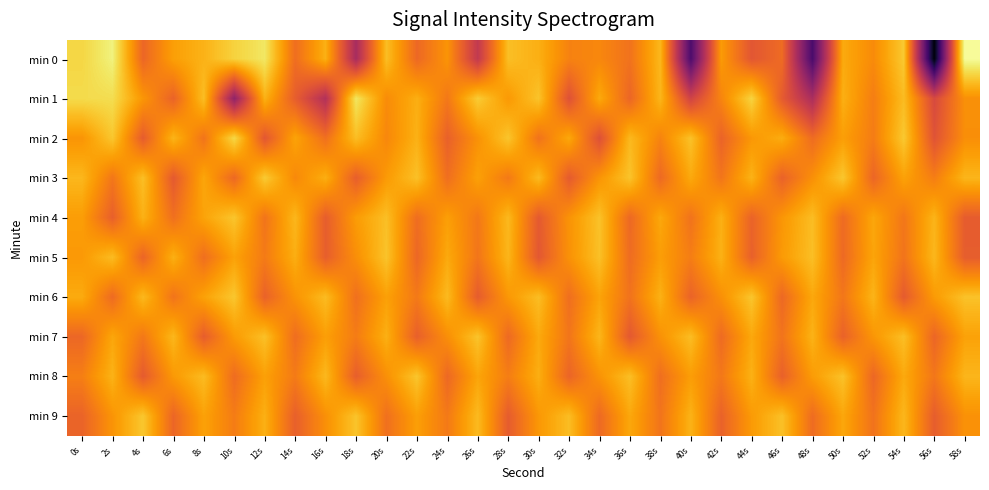

Between 30s and 58s, which series saw the biggest shift?

min 0